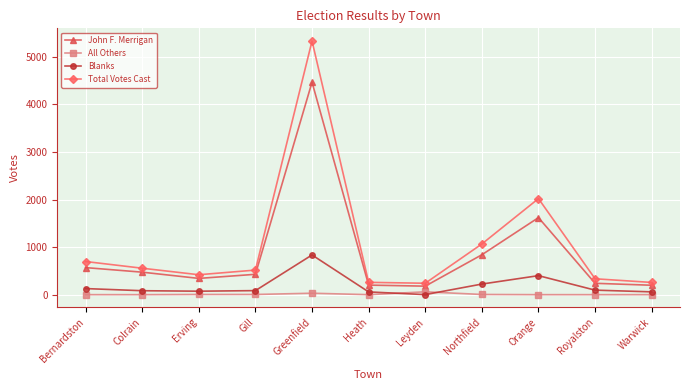

What is the label of the 2nd point from the right?

Royalston